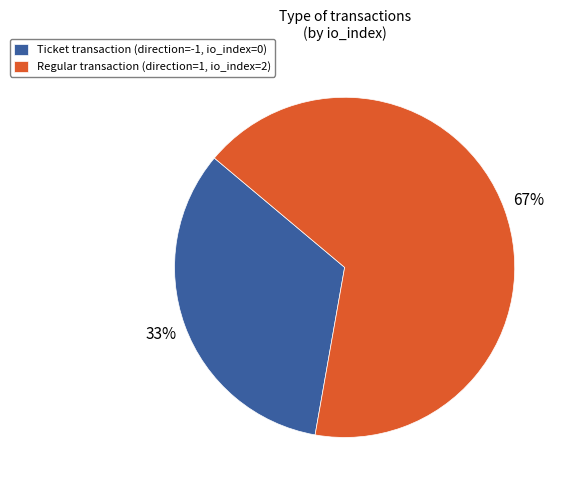

To the nearest percent, what portion does Ticket transaction (direction=-1, io_index=0) represent?

33%